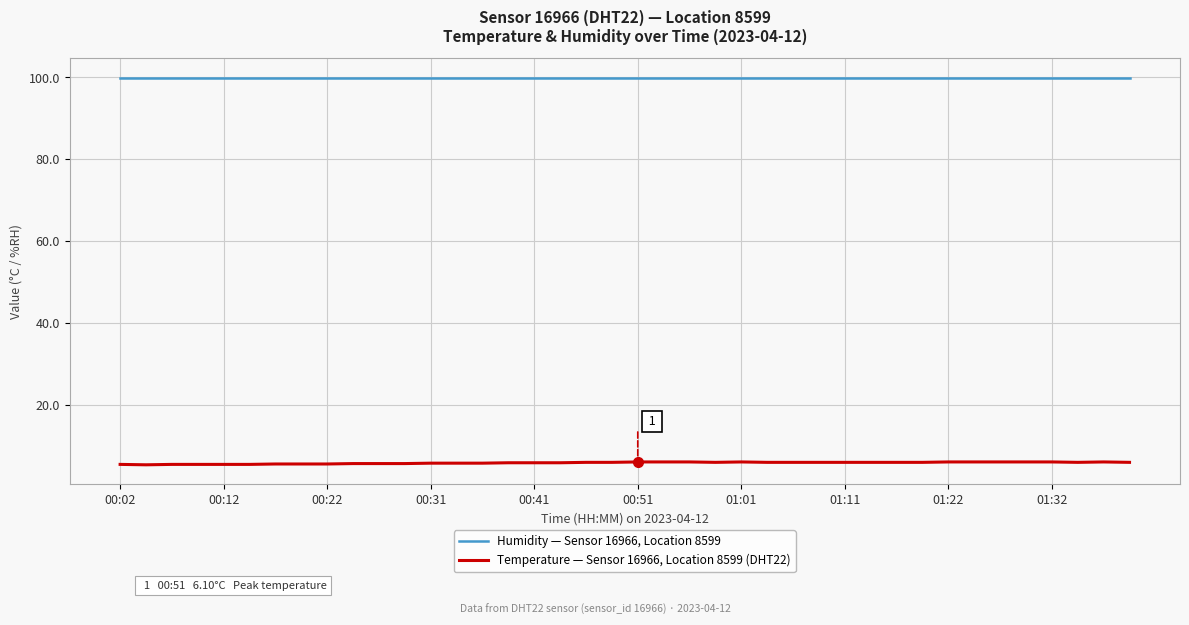

True or false: Temperature — Sensor 16966, Location 8599 (DHT22) and Humidity — Sensor 16966, Location 8599 cross at least once.

False